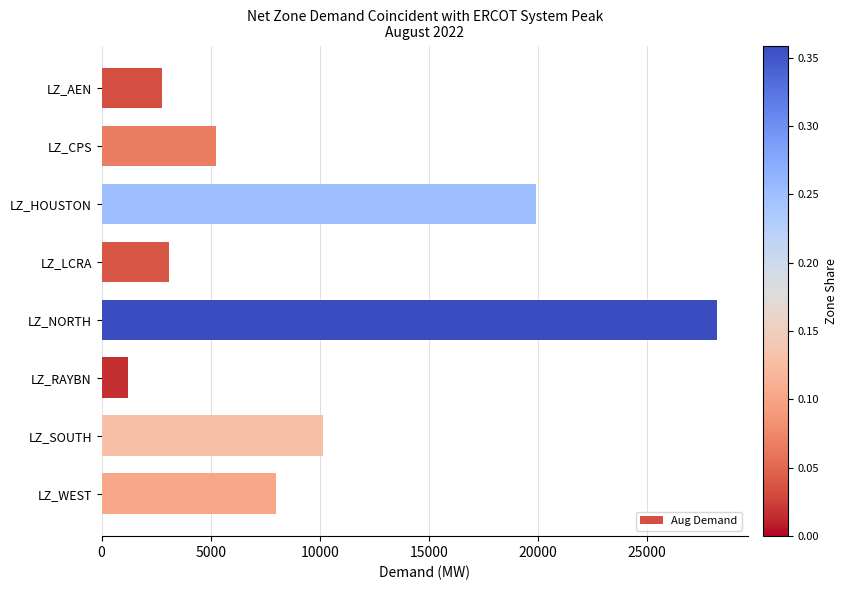

Reading top to bottom, what are all the values shown in this chart?

2781.2	5232.7	19920.2	3094.1	28206.7	1220.3	10158.0	8014.0